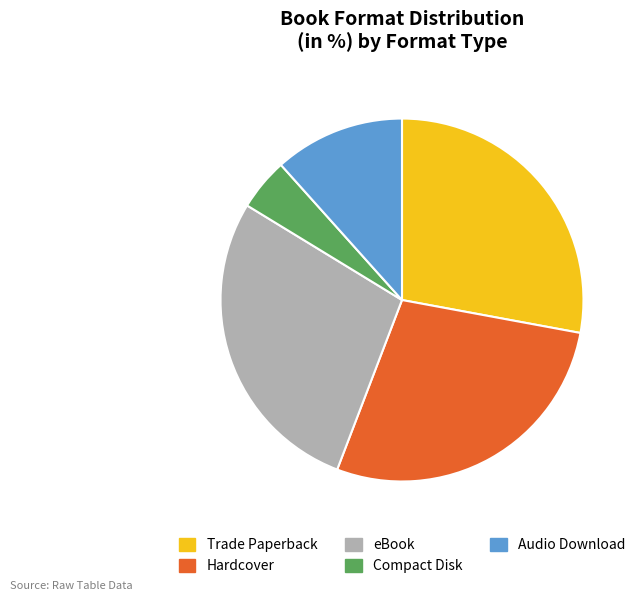

How many slices are in this pie chart?

5